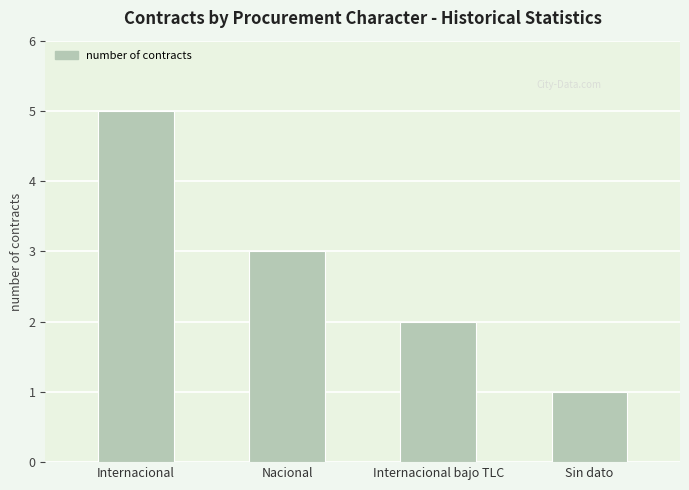

What is the label of the 1st bar from the right?

Sin dato